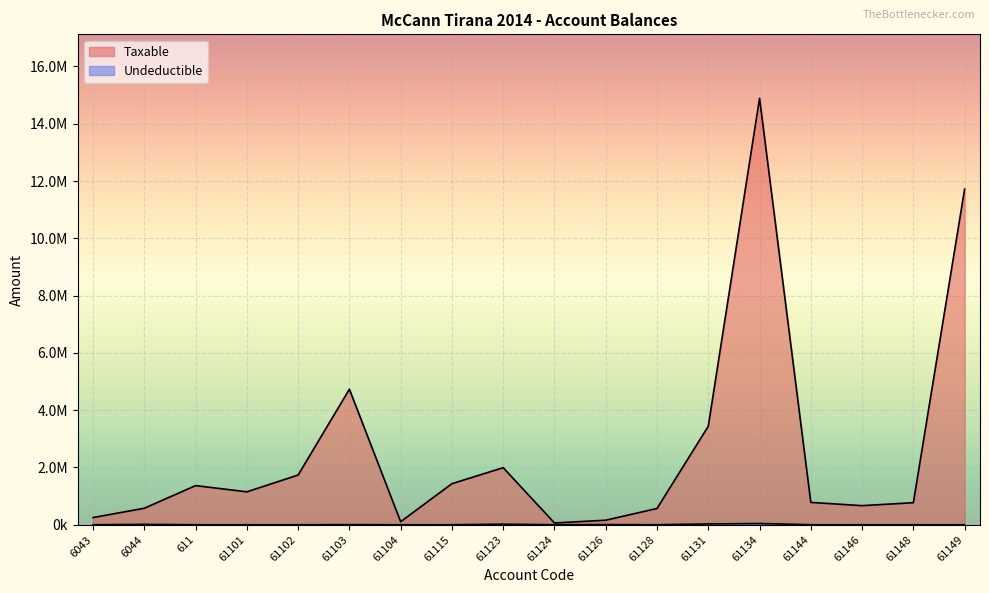

What is the total value across all series at 61124?

61813.2